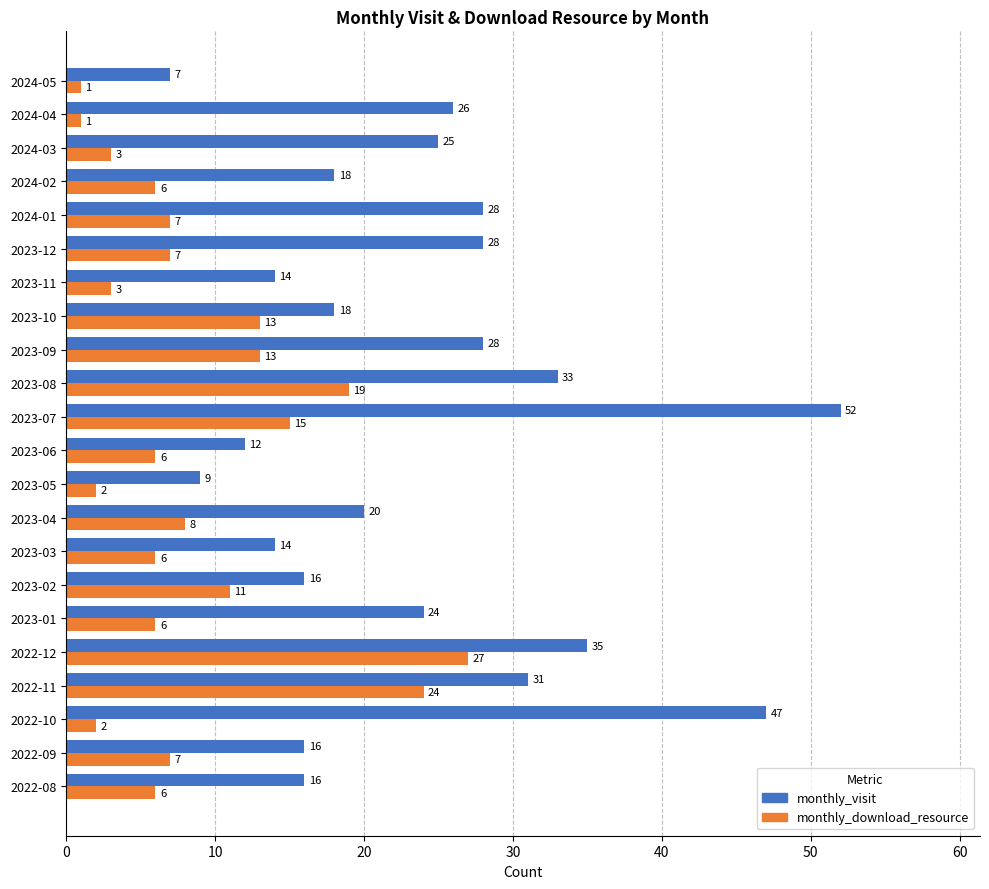

How many categories are shown in the chart?

22